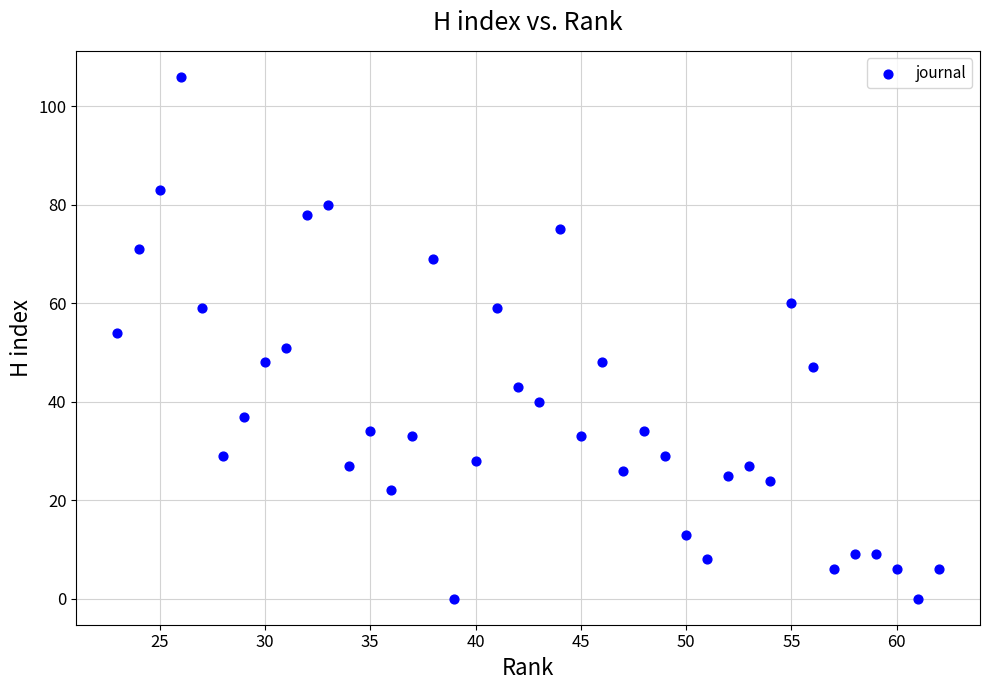

What is the range of X values (max minus min)?

39